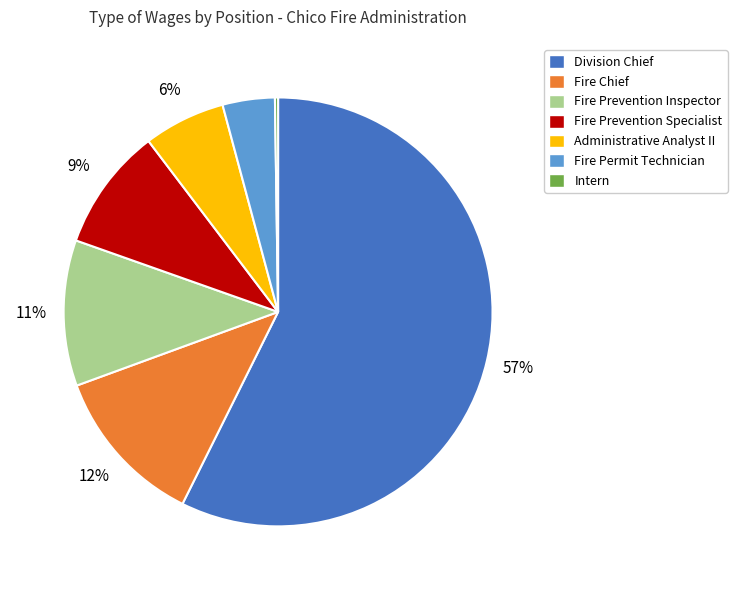

Which slice is the largest?

Division Chief